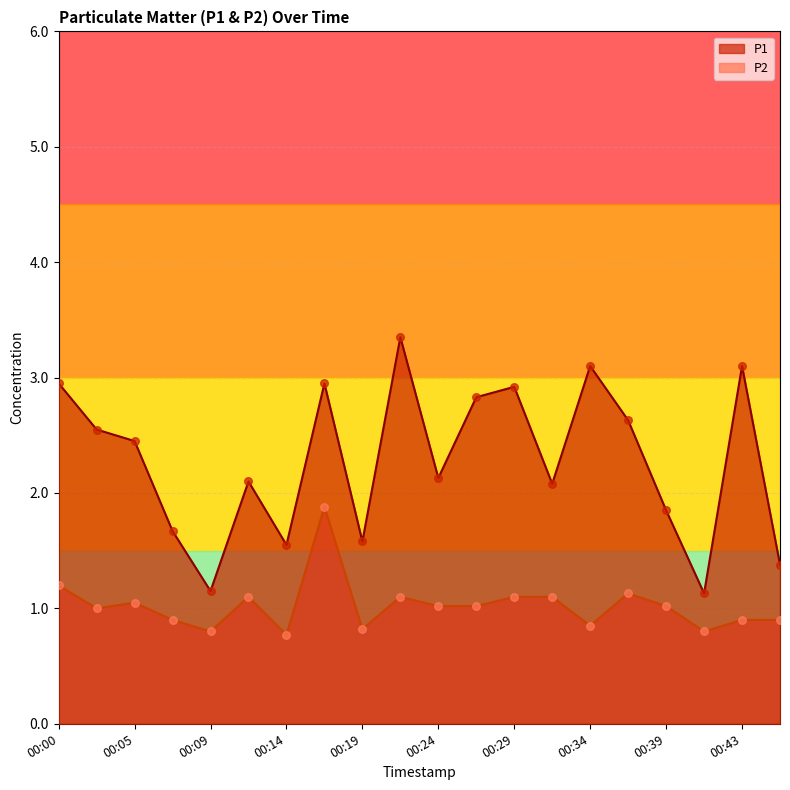

What are all the series names shown in the legend?

P1, P2